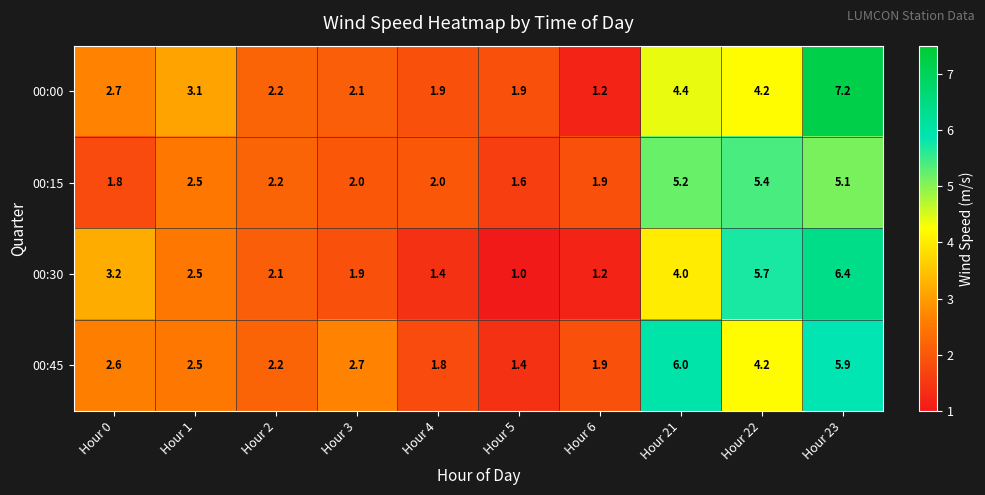

What is the difference between the second highest and second lowest values in the 00:45 series?

4.1